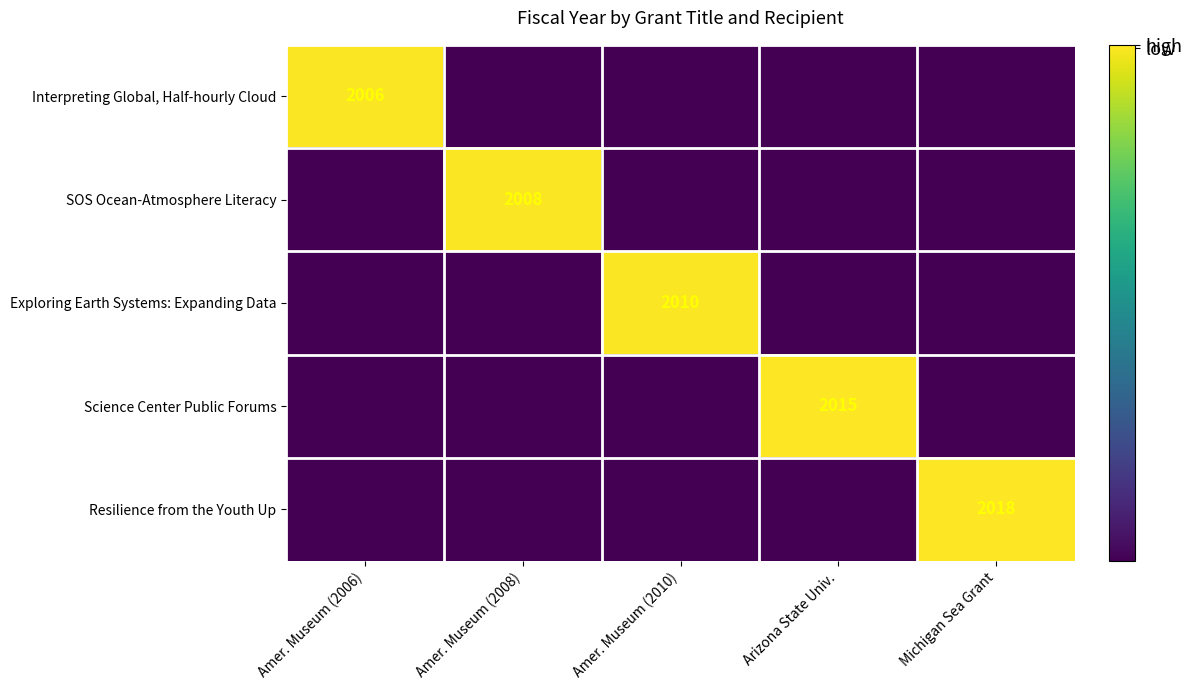

True or false: Resilience from the Youth Up has a value of 922 at Michigan Sea Grant.

False